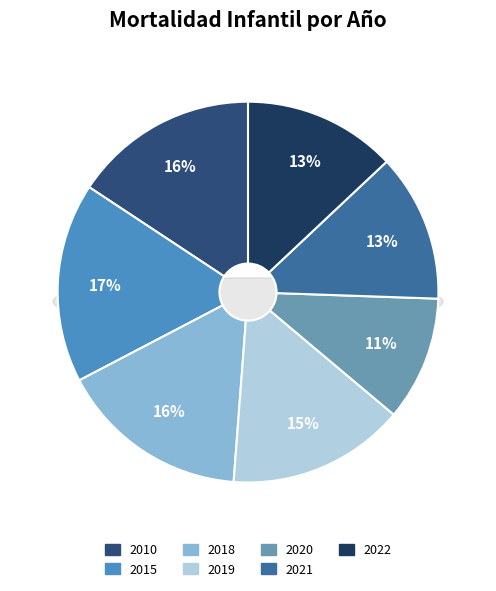

Which category has the smallest portion of the pie?

2020